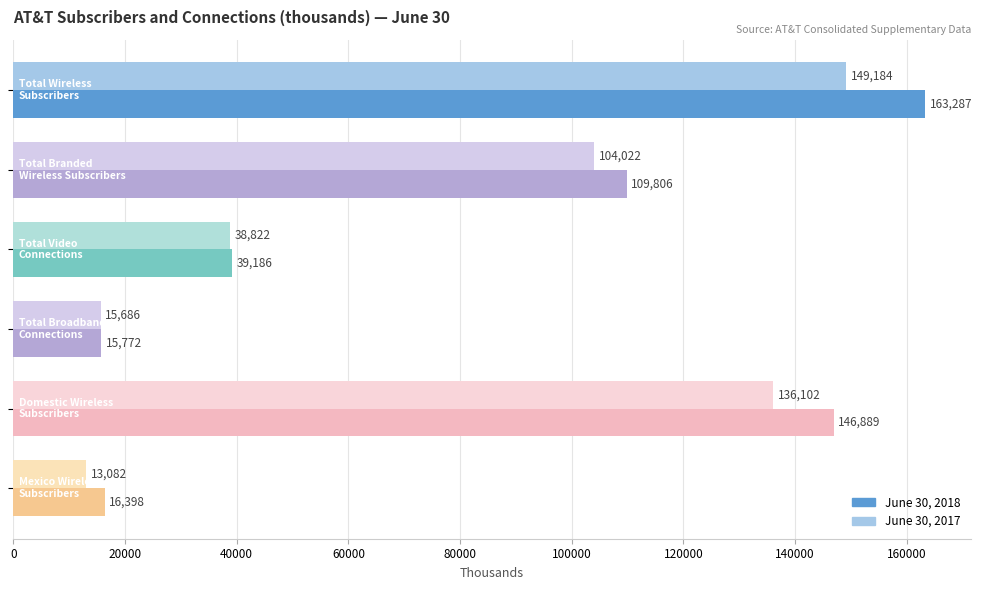

What is the smallest value displayed?

13082